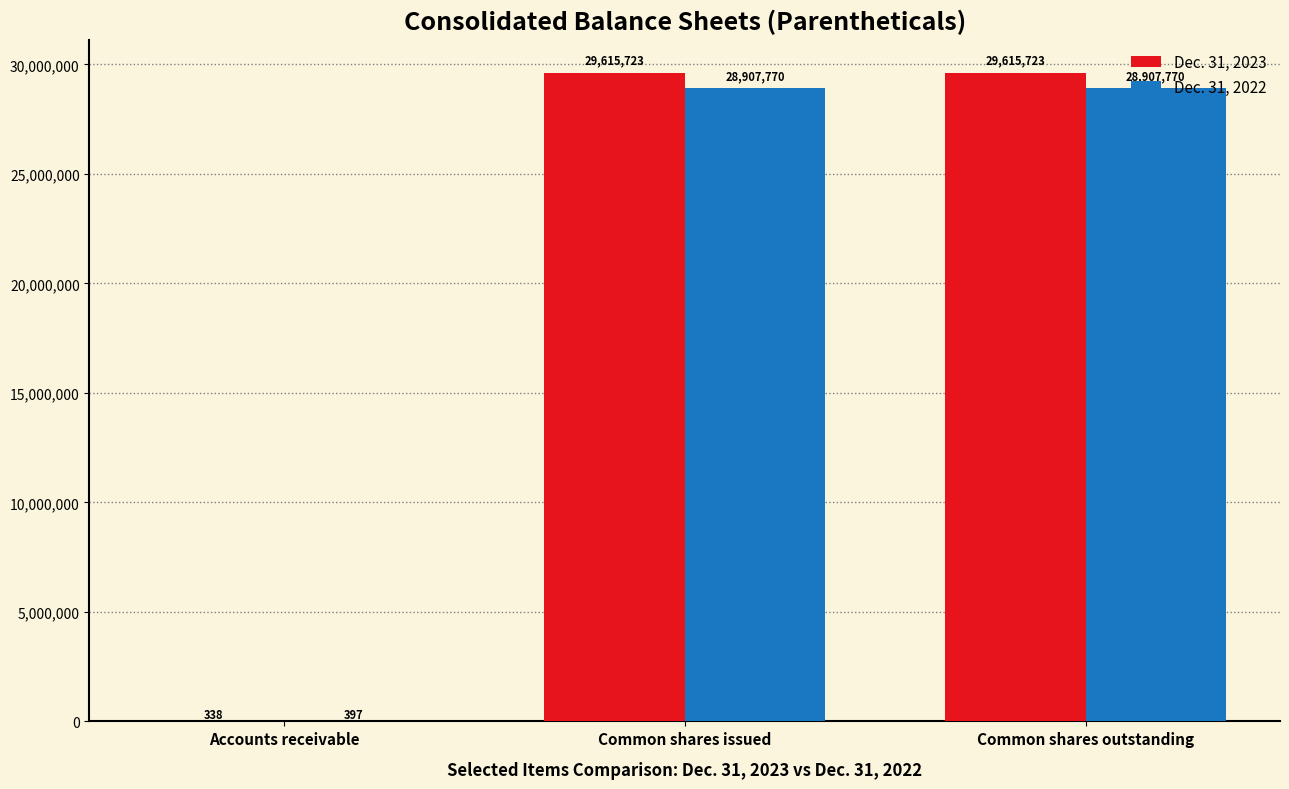

Are the bars grouped side by side (vs. stacked)?

Yes